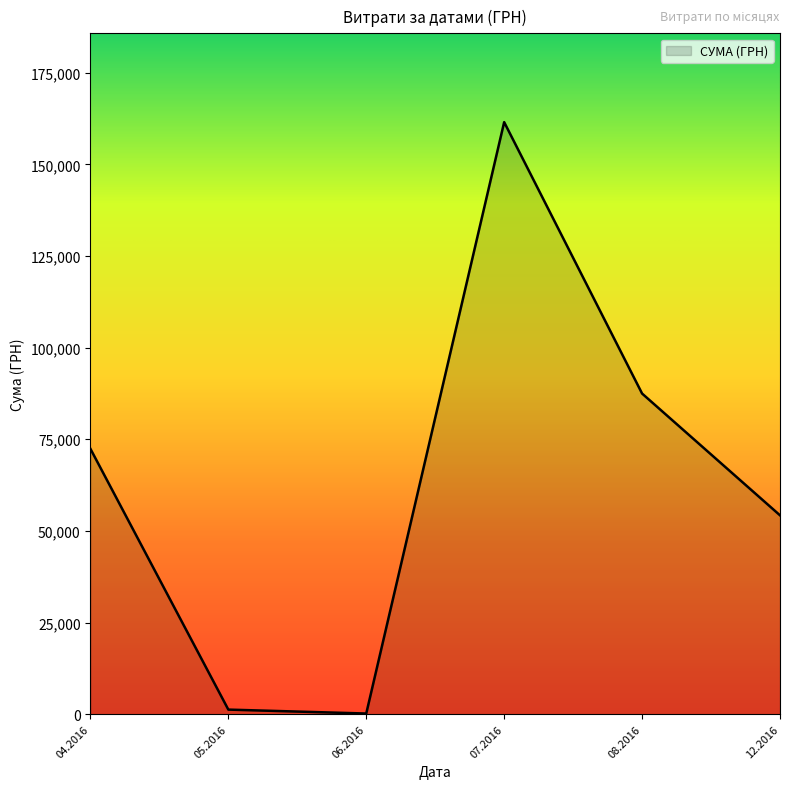

What is the ratio of the value at 08.2016 to the value at 12.2016?

1.6